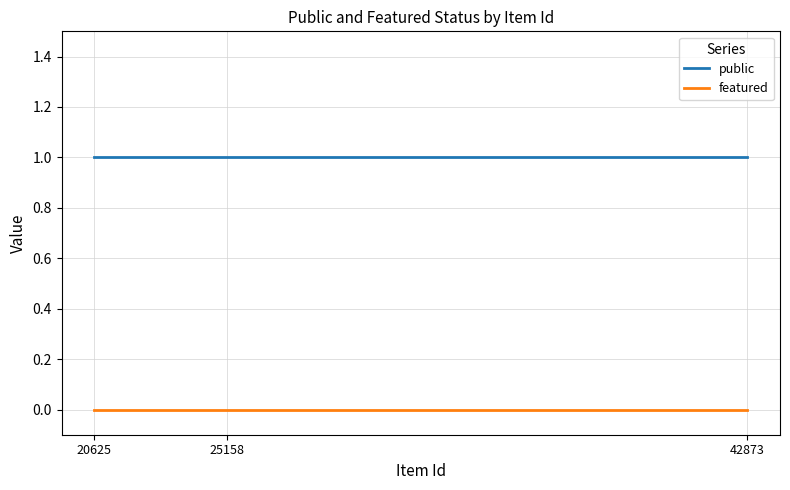

Reading right to left, what are all the values shown in this chart?

public: 20625=1	25158=1	42873=1
featured: 20625=0	25158=0	42873=0